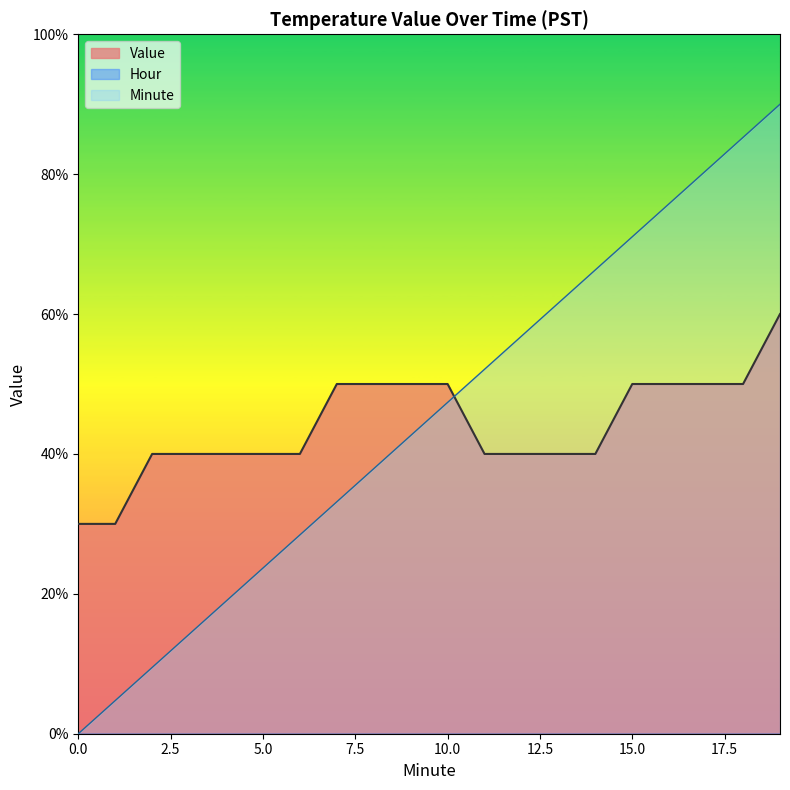

Is the value of Minute at 8 greater than the value of Value at 12?

No